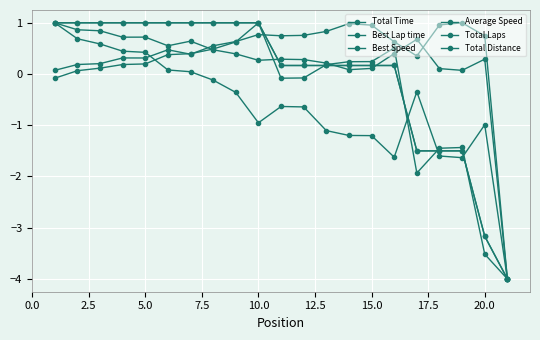

Which series has the largest range (max minus min)?

Total Time